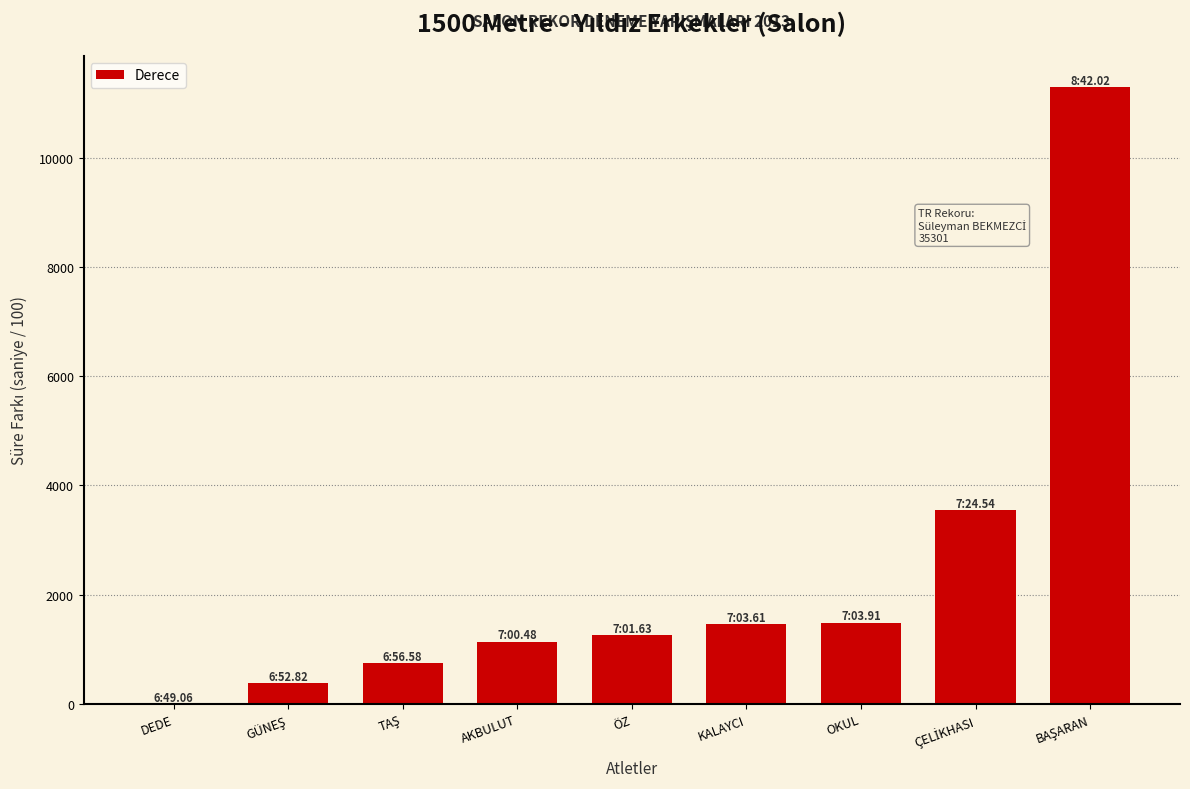

The chart shows a value of 1455 at KALAYCI. True or false?

True